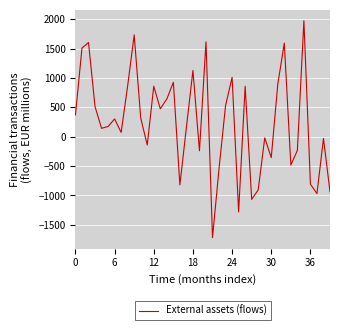

What is the greatest value displayed?

1973.3